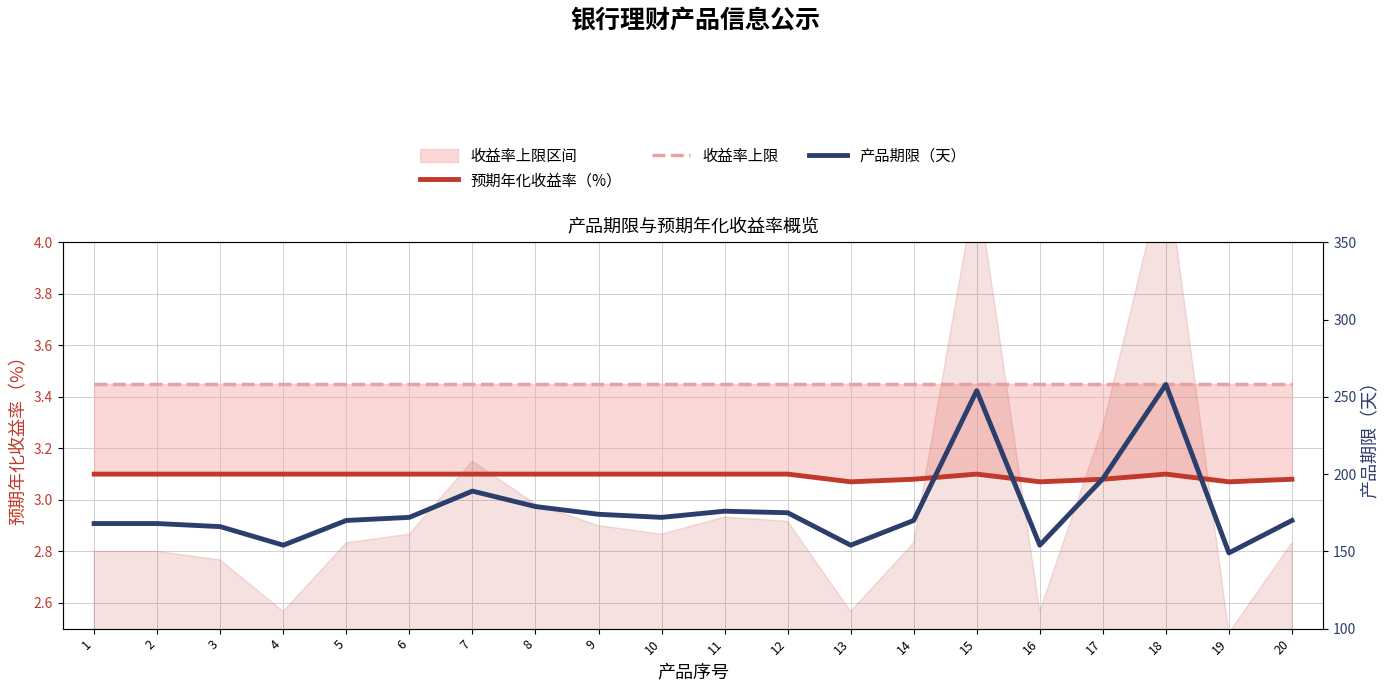

What is the maximum value shown in the chart?

258.0